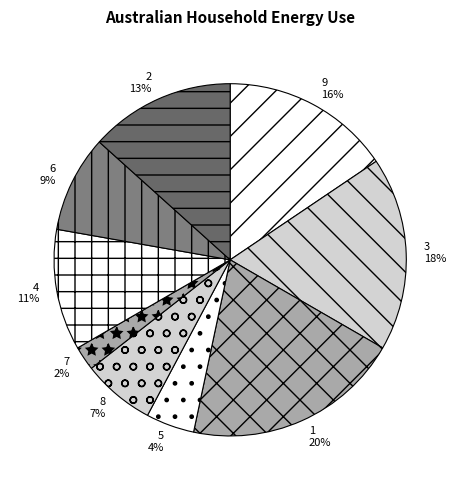

Which slice is the largest?

1